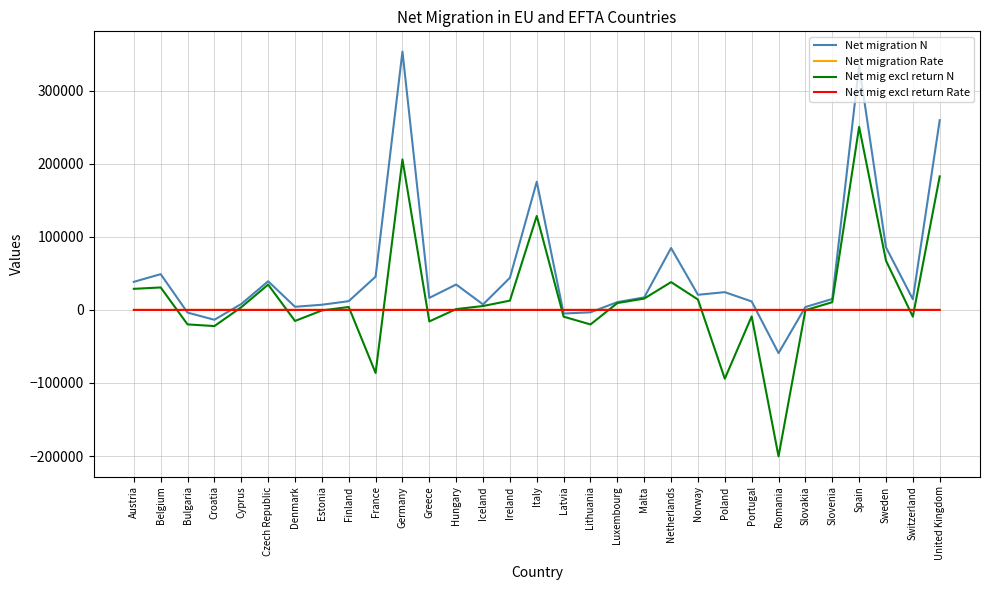

Which series has the widest spread of values?

Net mig excl return N